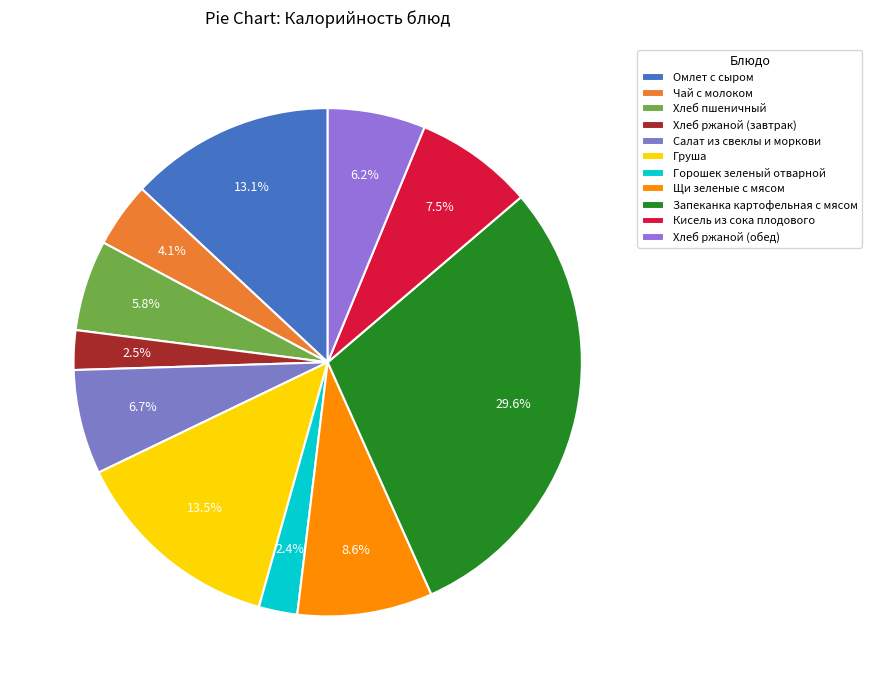

Count the number of slices in the pie.

11